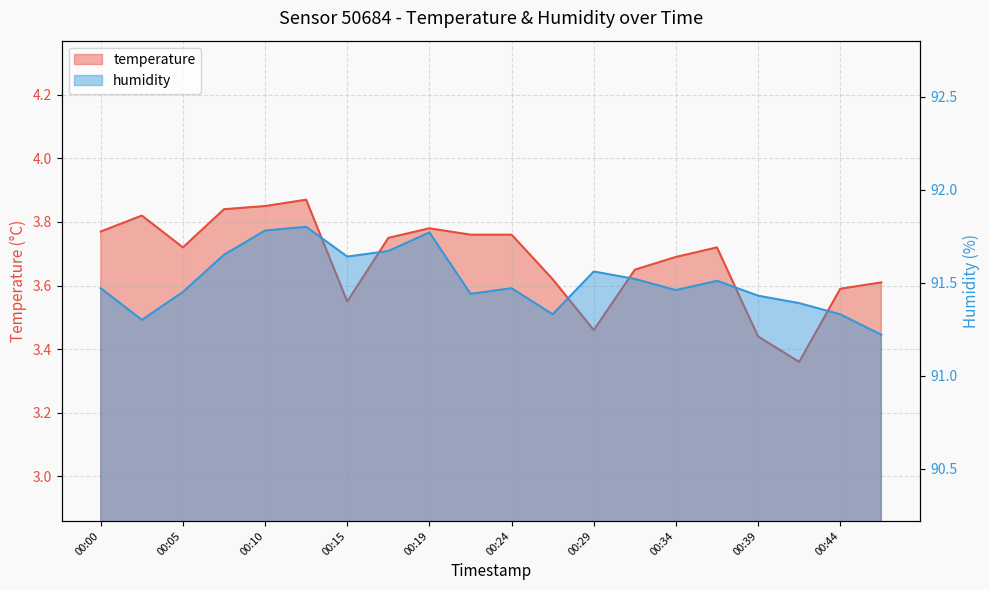

Where is the first local maximum for temperature?

00:02